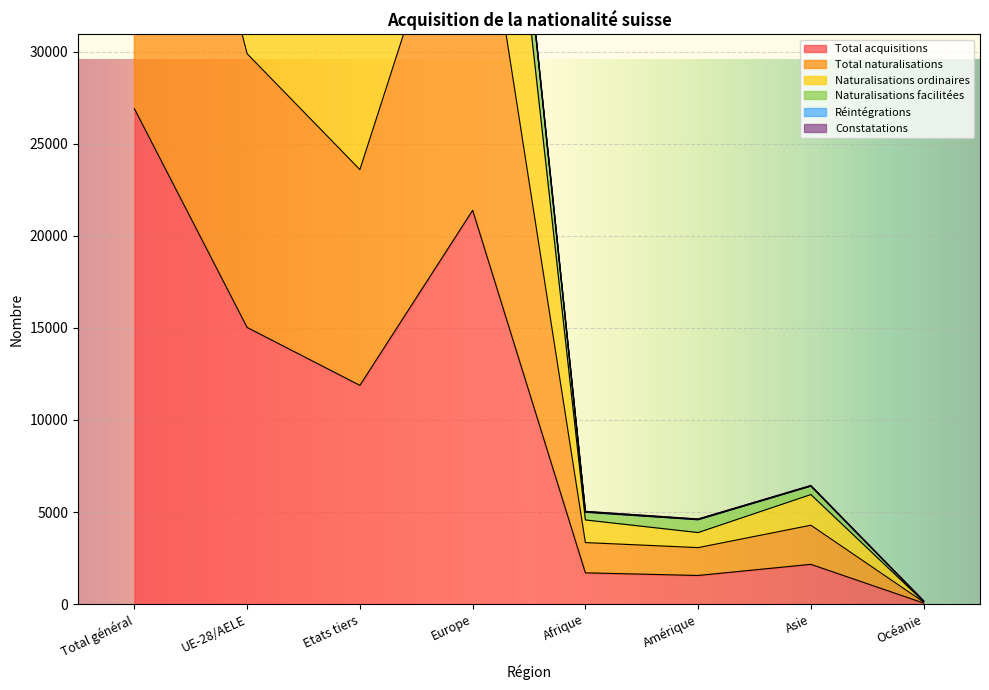

List the labels in order of Total acquisitions value, largest first.

Total général, Europe, UE-28/AELE, Etats tiers, Asie, Afrique, Amérique, Océanie